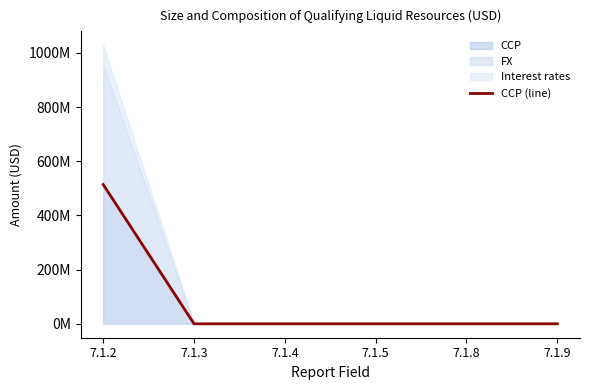

Between 7.1.3 and 7.1.9, which is larger?

7.1.3